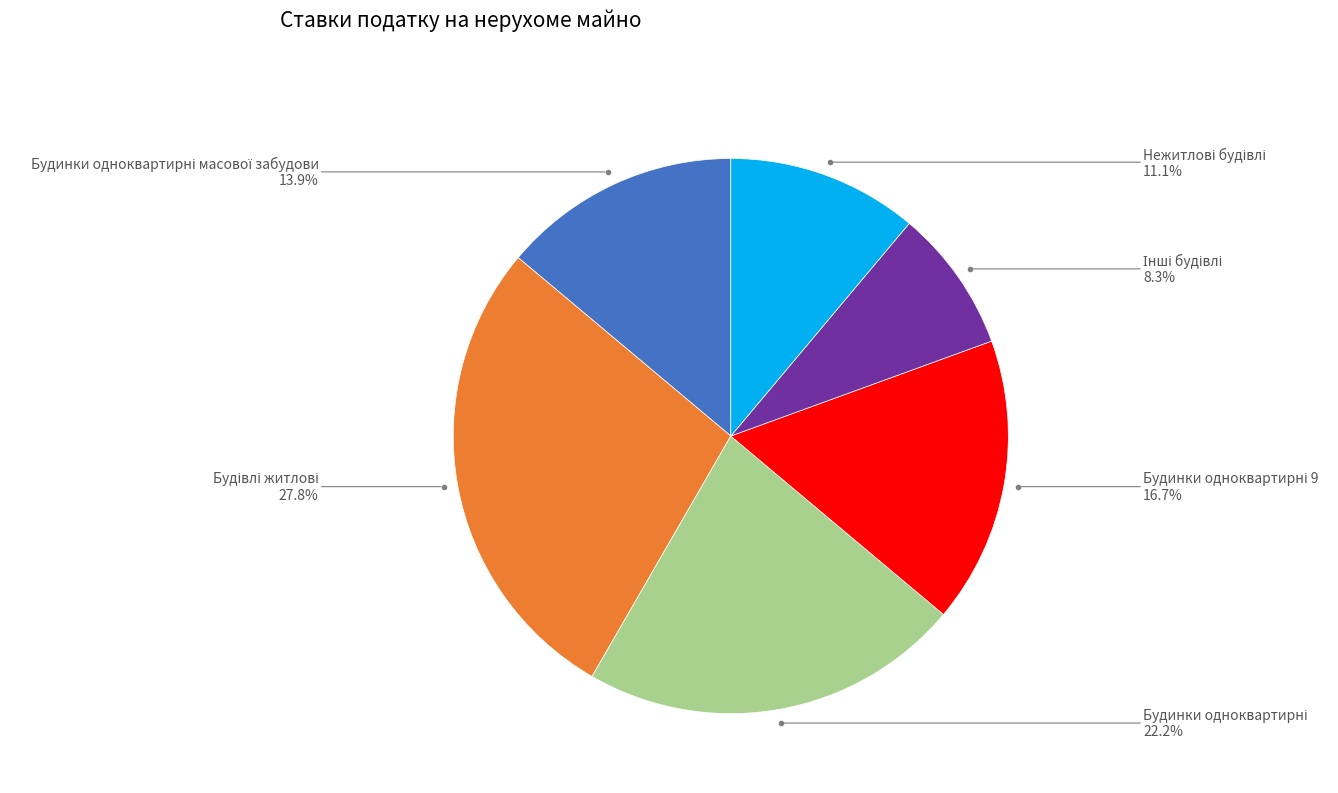

Is there a majority slice in this chart?

No